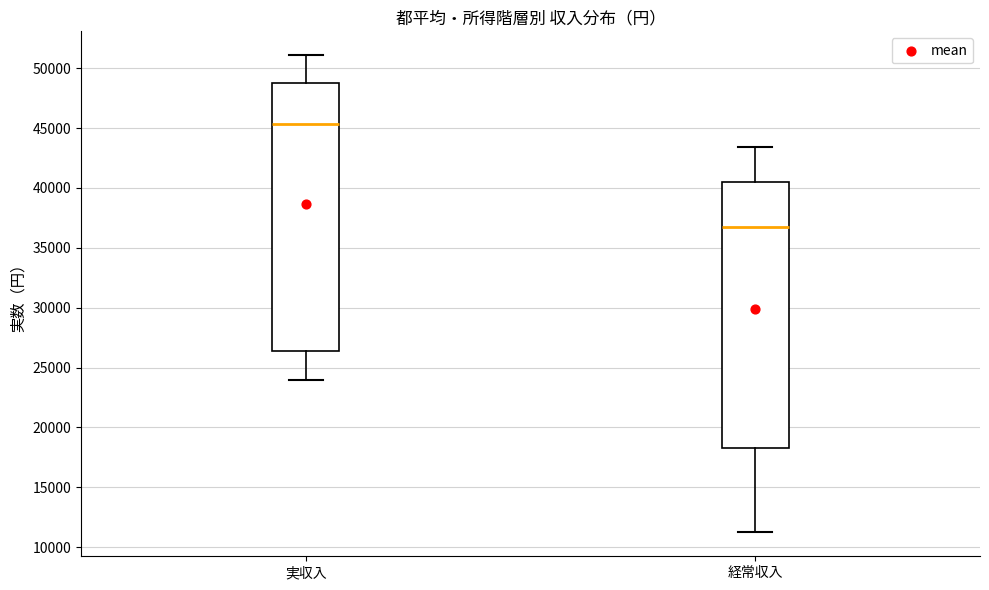

Reading left to right, transcribe this box plot: for each box, give where its median line is, the range the box spans, and where its two whiskers end, as read against the y-axis. The values are not printed on the chart, so give them approximately, as read against the axis.

実収入: median 45500, box 26500 to 49000, whiskers 24000 to 51000
経常収入: median 36500, box 18500 to 40500, whiskers 11000 to 43500